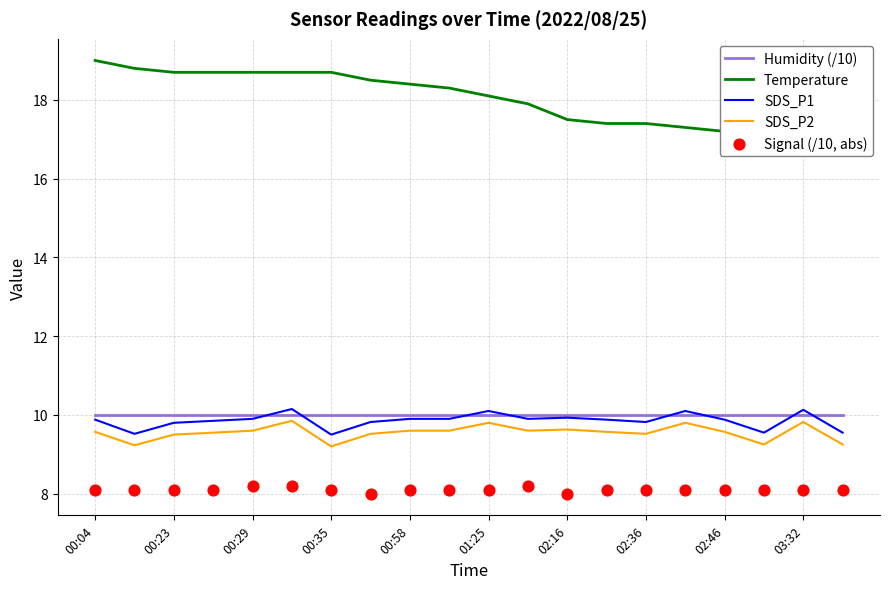

Is the value of Humidity (/10) at 00:04 greater than the value of SDS_P2 at 00:04?

Yes